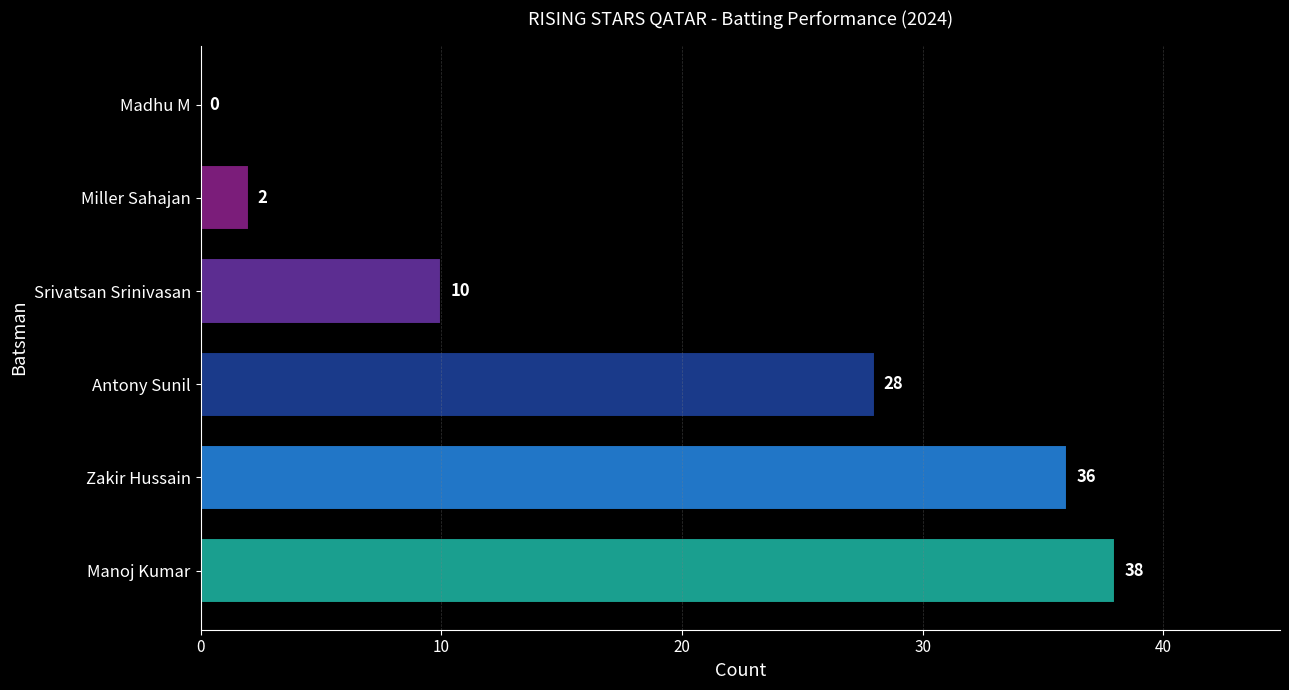

How many positive values are there?

5